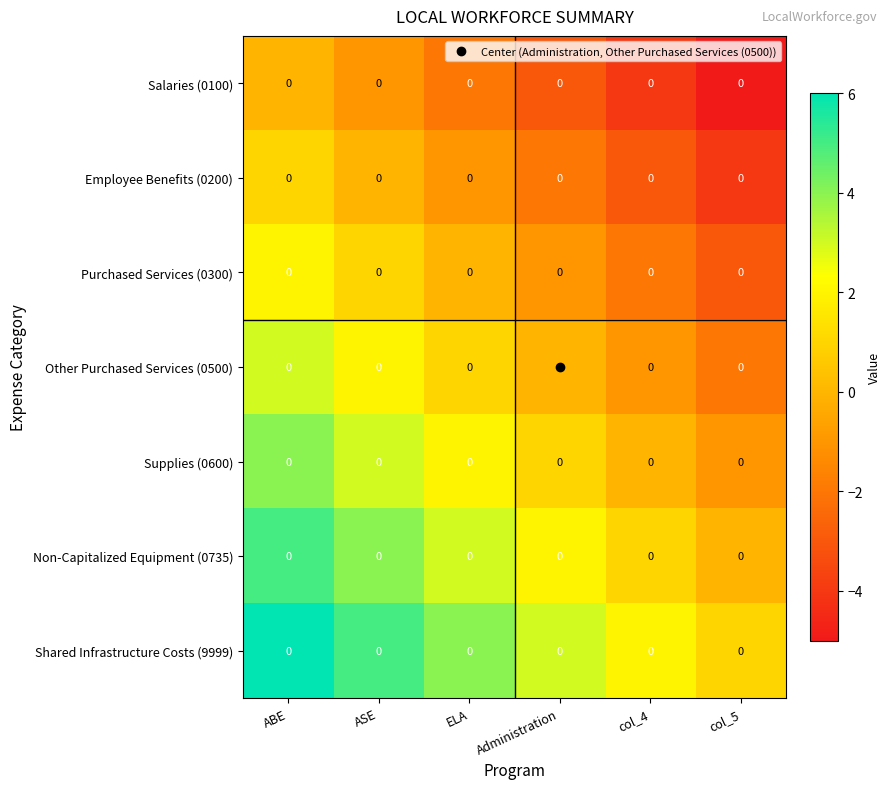

The value of Salaries (0100) at Administration is -1. True or false?

False